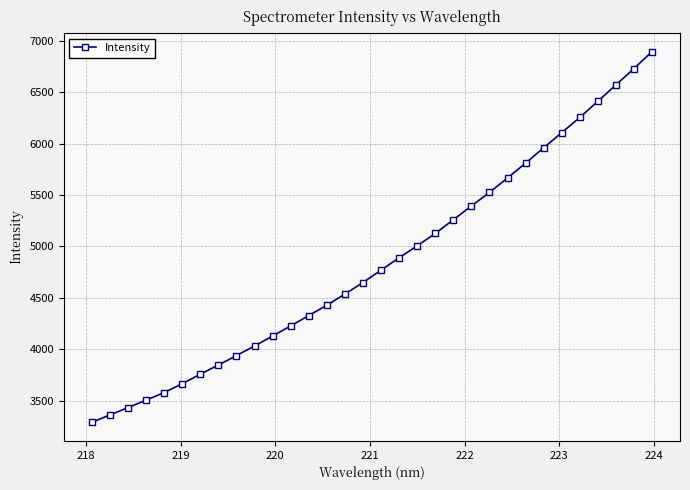

What is the difference between the maximum and minimum values?

3606.1